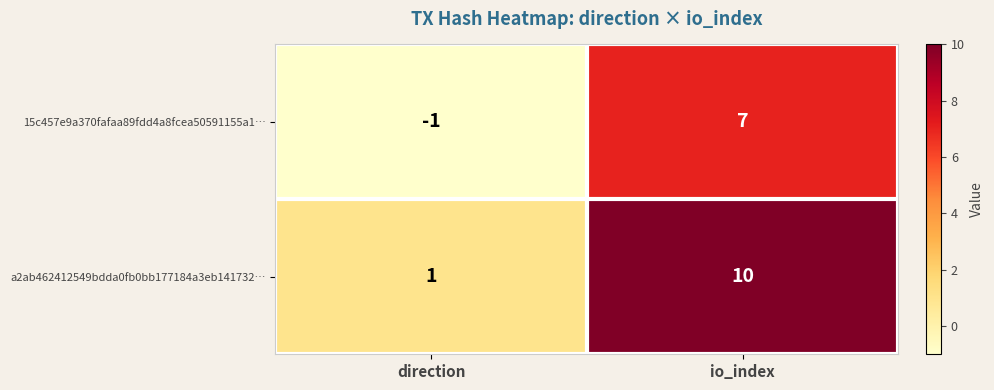

Is it true that 15c457e9a370fafaa89fdd4a8fcea50591155a1… equals 7 at io_index?

True